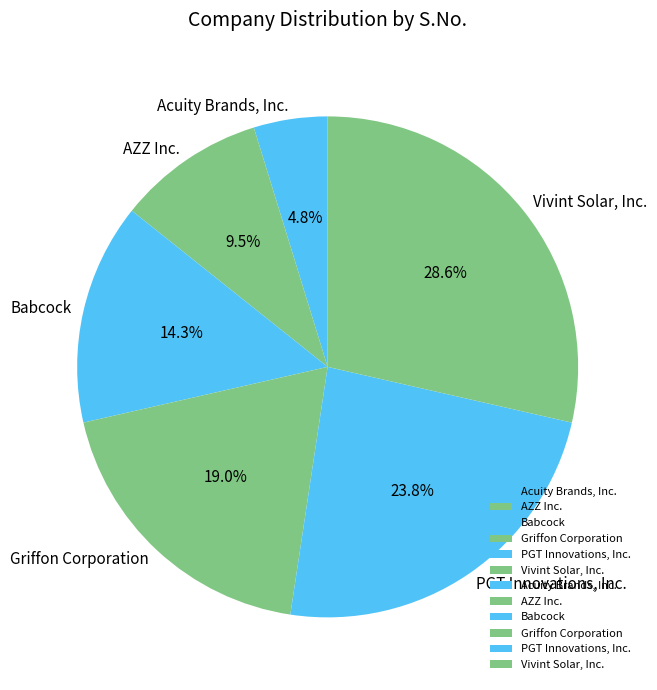

To the nearest percent, what percentage of the pie is Vivint Solar, Inc.?

29%